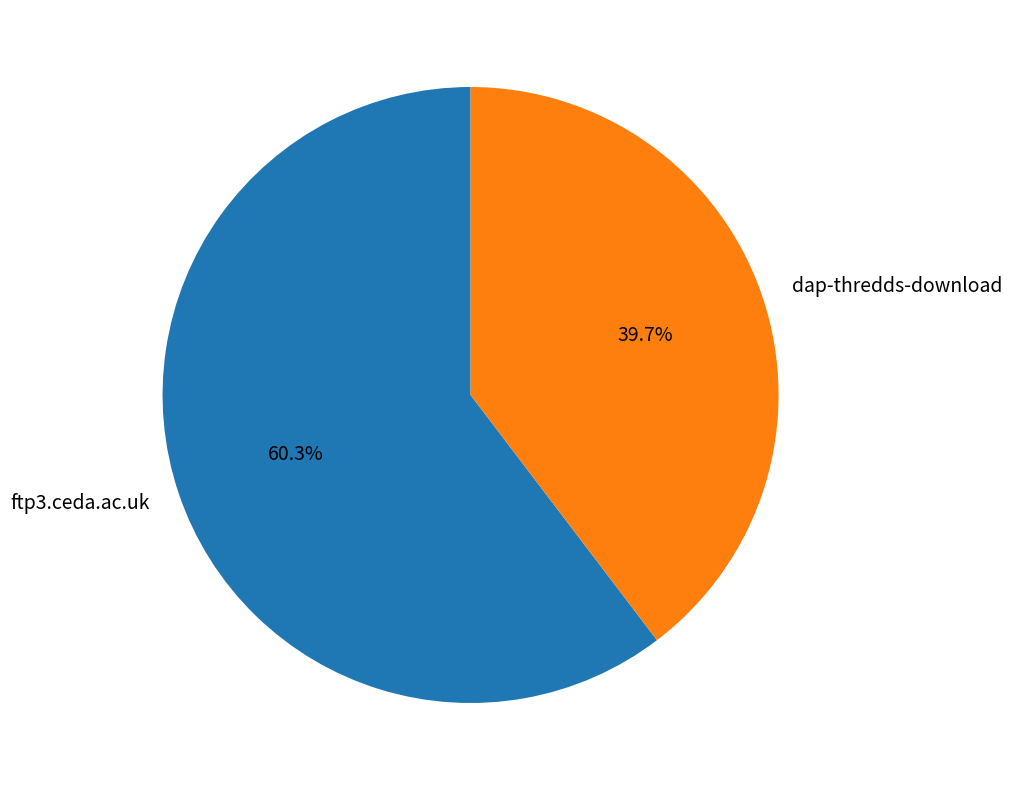

Combined, what portion of the pie is dap-thredds-download and ftp3.ceda.ac.uk?

100.0%